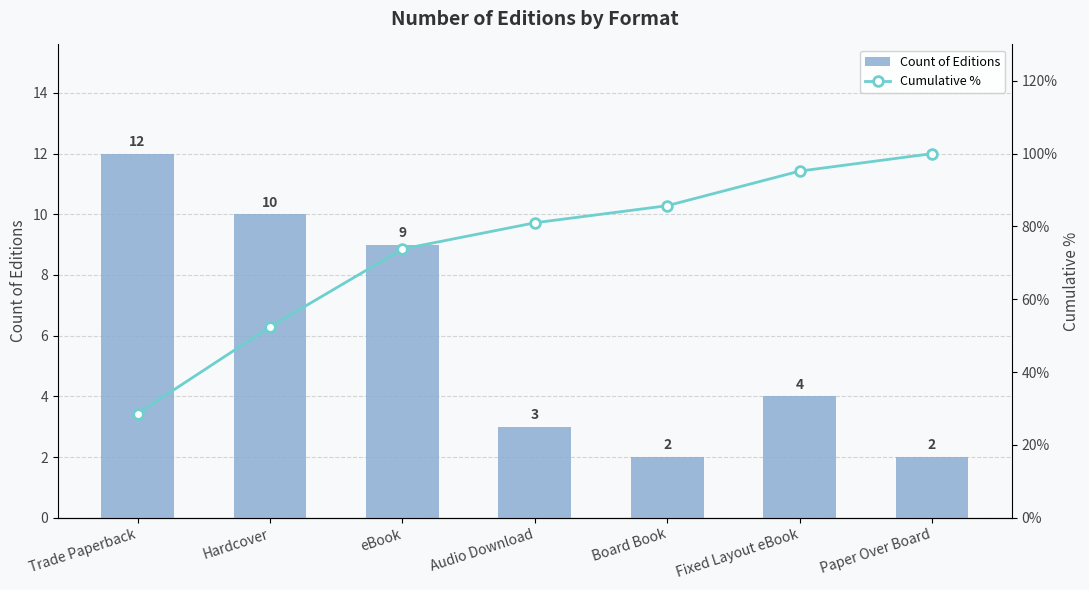

Reading right to left, extract all data points from this chart.

Count of Editions: Paper Over Board=2.0	Fixed Layout eBook=4.0	Board Book=2.0	Audio Download=3.0	eBook=9.0	Hardcover=10.0	Trade Paperback=12.0
Cumulative %: Paper Over Board=100.0	Fixed Layout eBook=95.2	Board Book=85.7	Audio Download=81.0	eBook=73.8	Hardcover=52.4	Trade Paperback=28.6